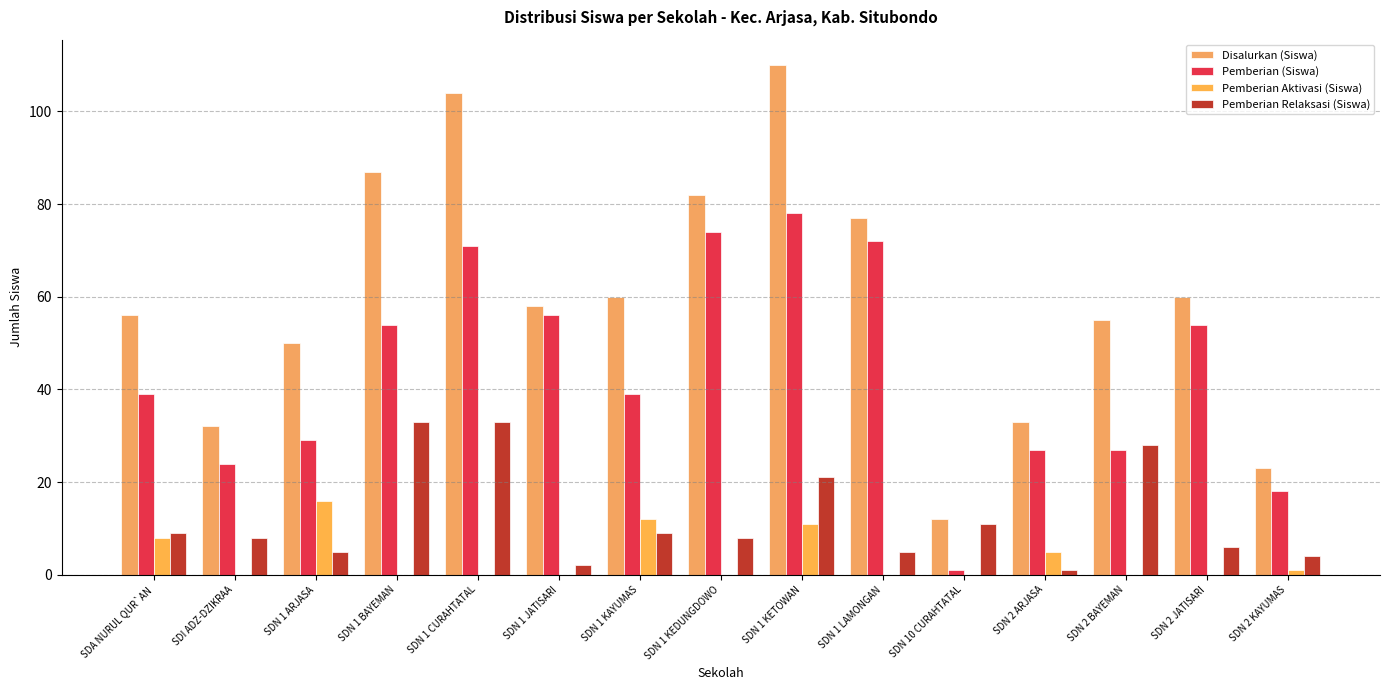

Reading left to right, what are all the values shown in this chart?

Disalurkan (Siswa): 56	32	50	87	104	58	60	82	110	77	12	33	55	60	23
Pemberian (Siswa): 39	24	29	54	71	56	39	74	78	72	1	27	27	54	18
Pemberian Aktivasi (Siswa): 8	0	16	0	0	0	12	0	11	0	0	5	0	0	1
Pemberian Relaksasi (Siswa): 9	8	5	33	33	2	9	8	21	5	11	1	28	6	4